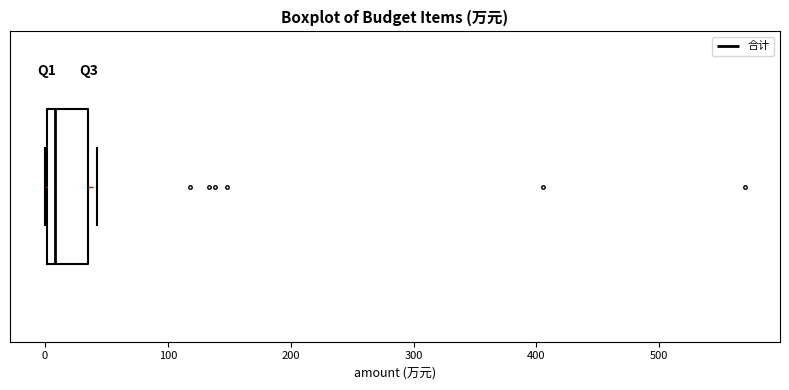

Transcribe this box plot: give where the median line is, the range the box spans, and where the two whiskers end, as read against the x-axis. The values are not printed on the chart, so give them approximately, as read against the axis.

median 10, box 0 to 40, whiskers 0 to 40 (just right of the box's right edge)